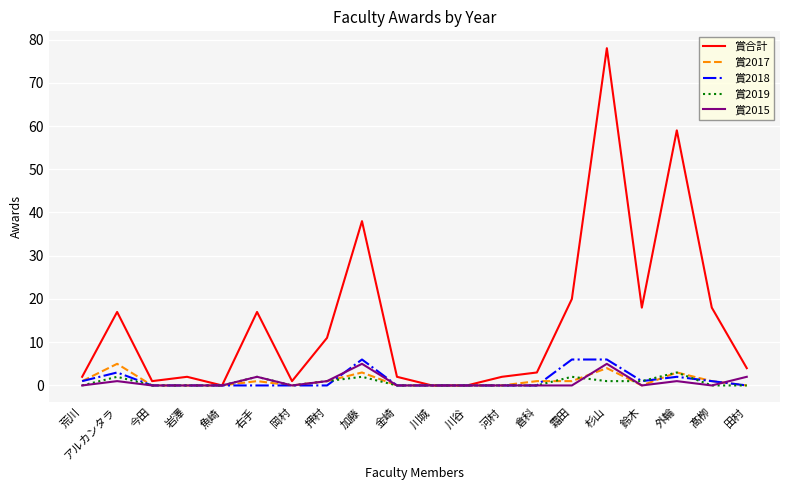

At which label does 賞合計 reach its peak?

杉山